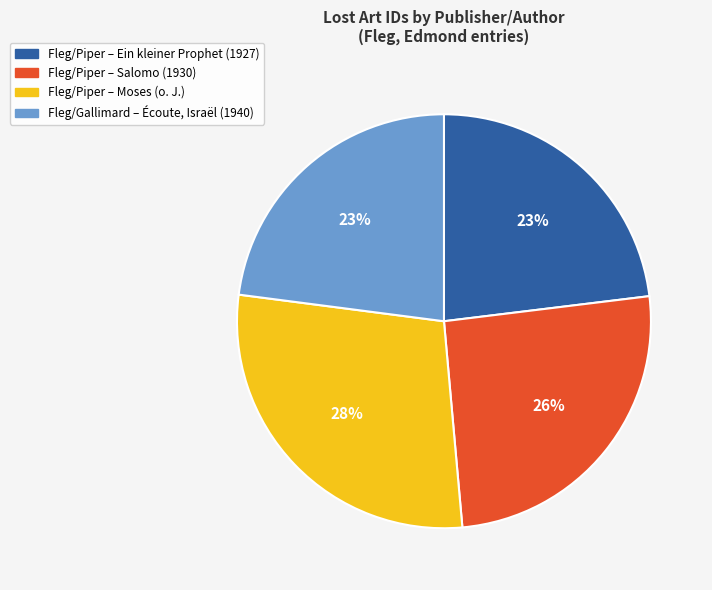

Does any single category account for the majority?

No